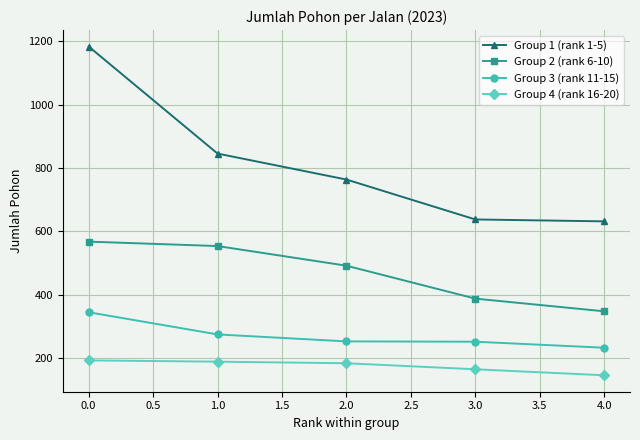

How many categories are shown in the chart?

5